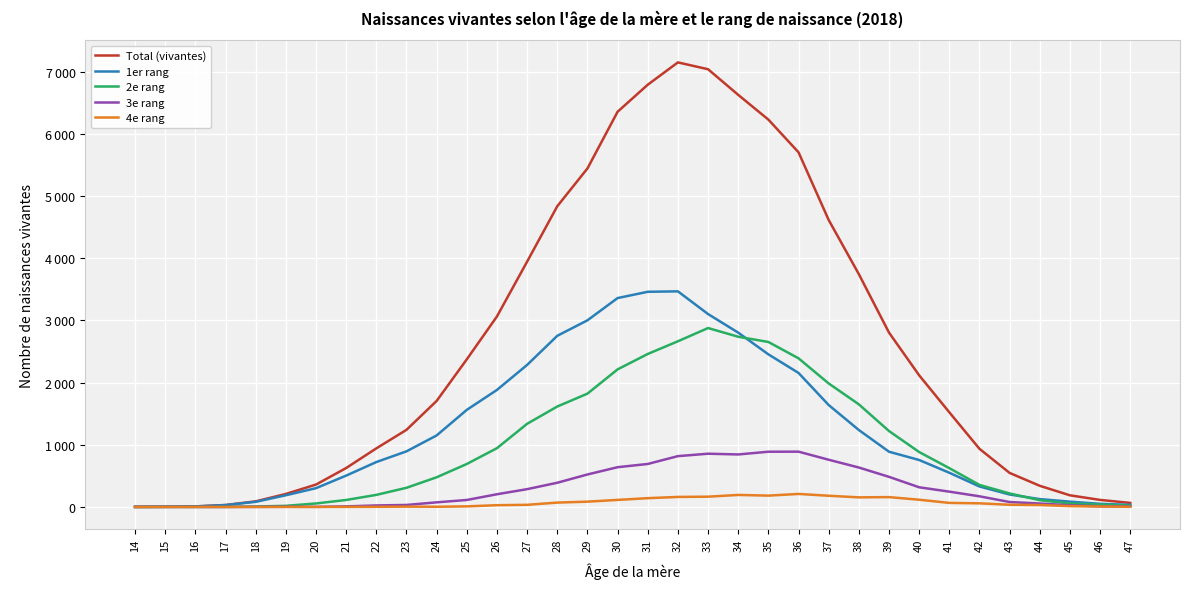

What is the approximate value of 3e rang at 38?

634